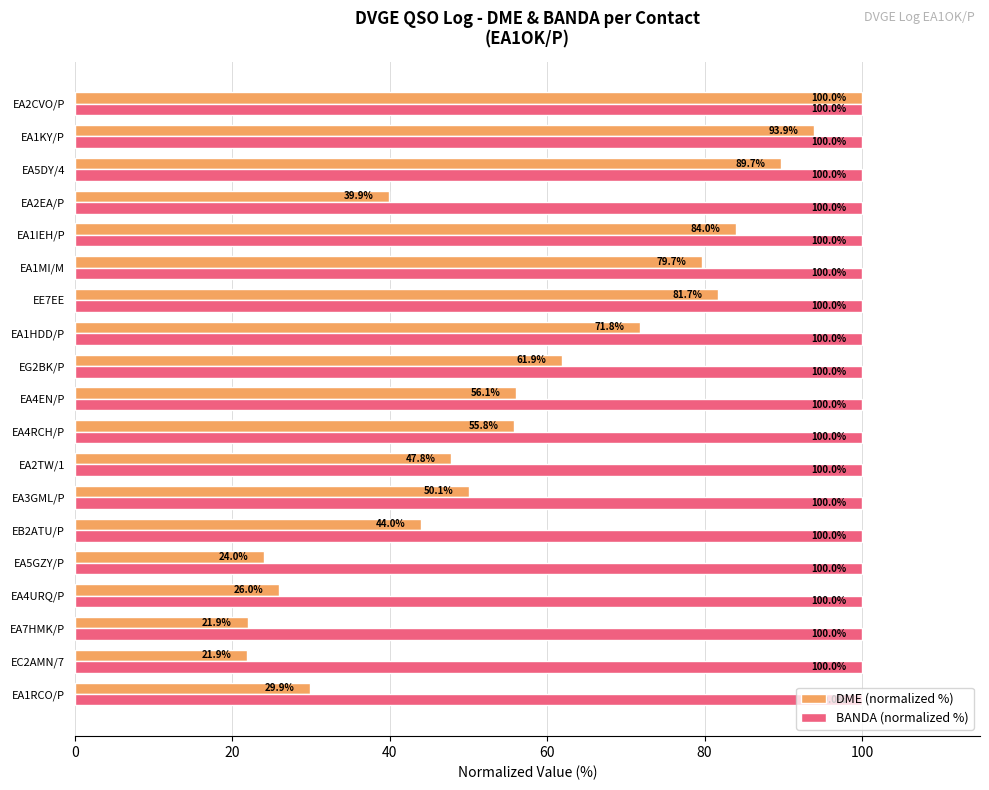

Rank the series by their average value, from highest to lowest.

BANDA (normalized %), DME (normalized %)